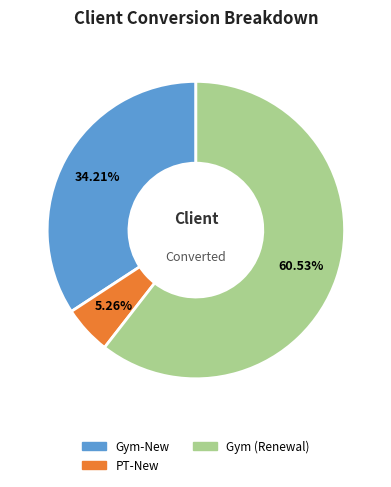

Does any single category account for the majority?

Yes